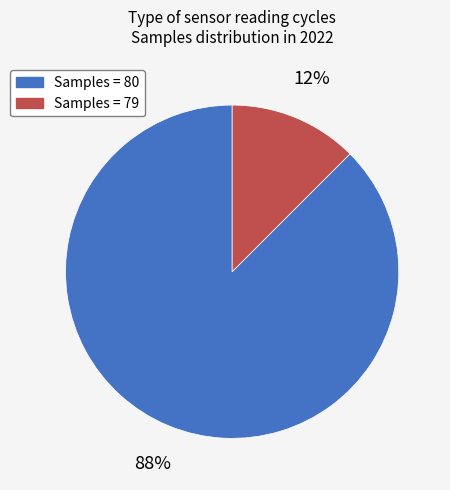

Is it true that Samples = 80 is 88% of the pie?

True